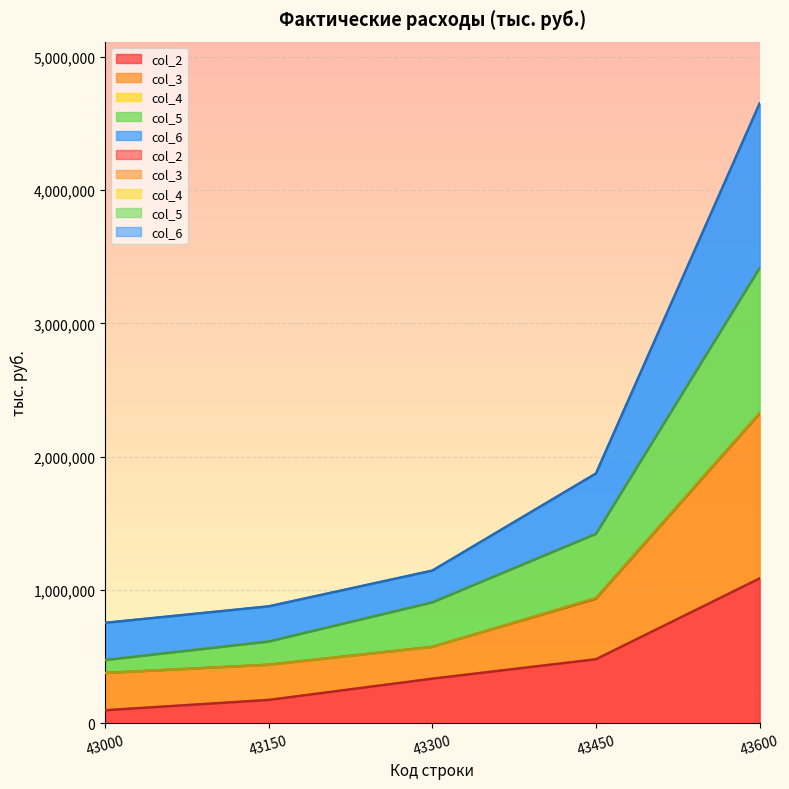

True or false: col_5 and col_2 cross at least once.

False